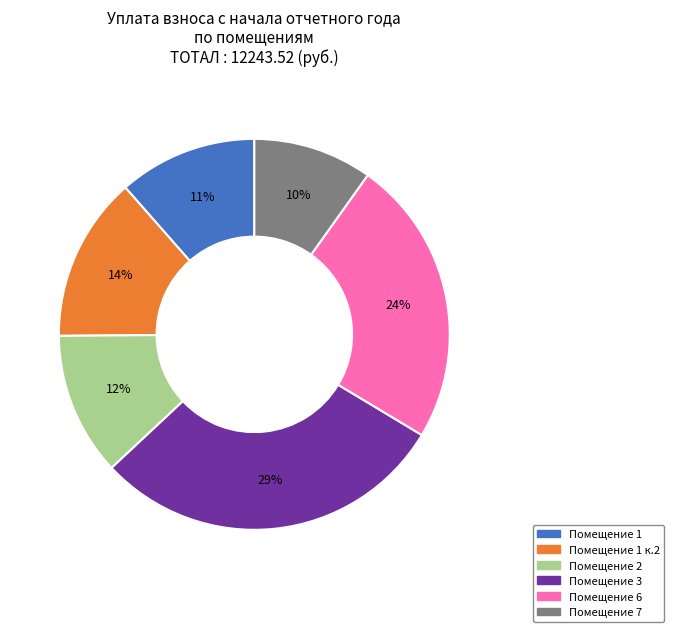

Does any single category account for the majority?

No